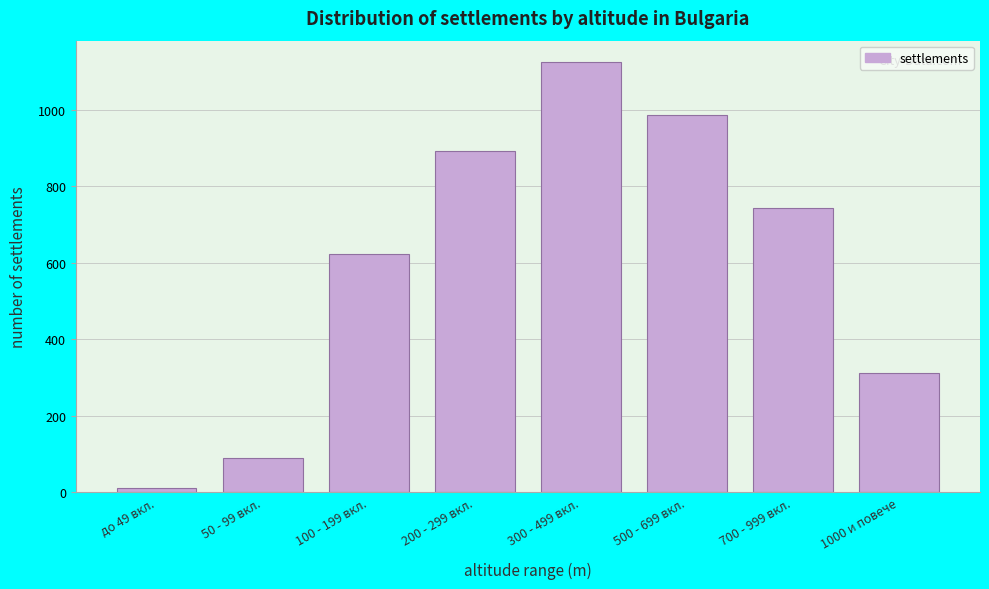

Reading left to right, extract all data points from this chart.

12	89	623	891	1124	987	743	312